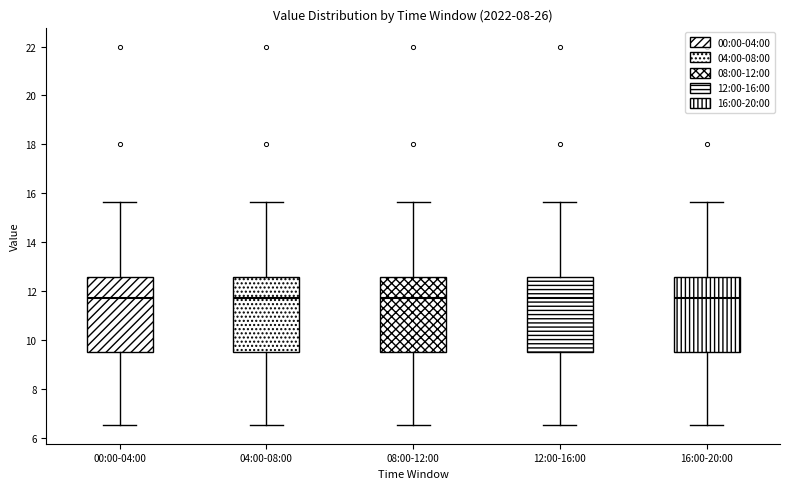

Reading left to right, transcribe this box plot: for each box, give where its median line is, the range the box spans, and where its two whiskers end, as read against the y-axis. The values are not printed on the chart, so give them approximately, as read against the axis.

00:00-04:00: median 11.8, box 9.6 to 12.6, whiskers 6.6 to 15.6
04:00-08:00: median 11.8, box 9.6 to 12.6, whiskers 6.6 to 15.6
08:00-12:00: median 11.8, box 9.6 to 12.6, whiskers 6.6 to 15.6
12:00-16:00: median 11.8, box 9.6 to 12.6, whiskers 6.6 to 15.6
16:00-20:00: median 11.8, box 9.6 to 12.6, whiskers 6.6 to 15.6